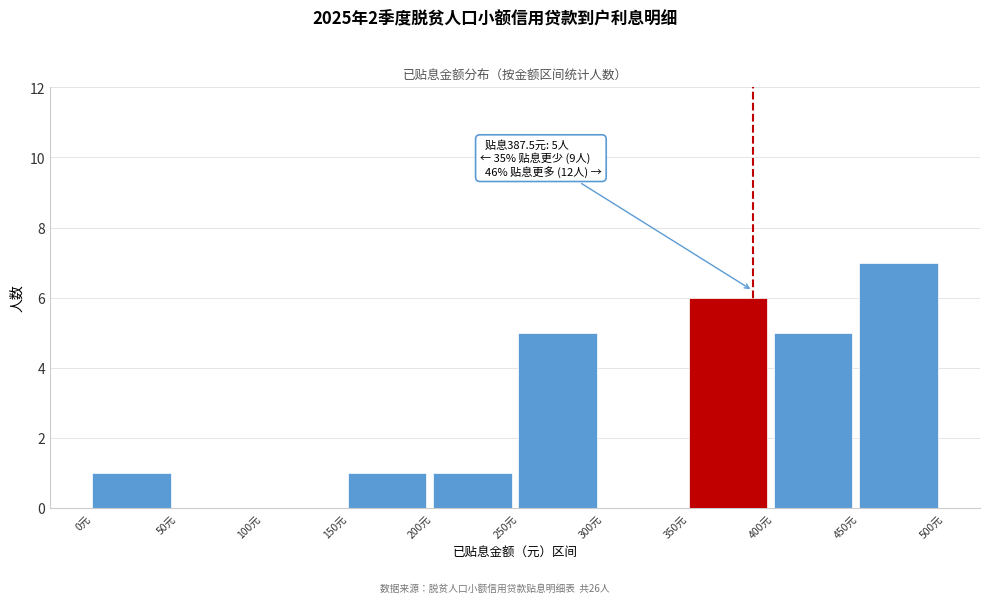

Over which range of the x-axis is the bar tallest?

450 to 500